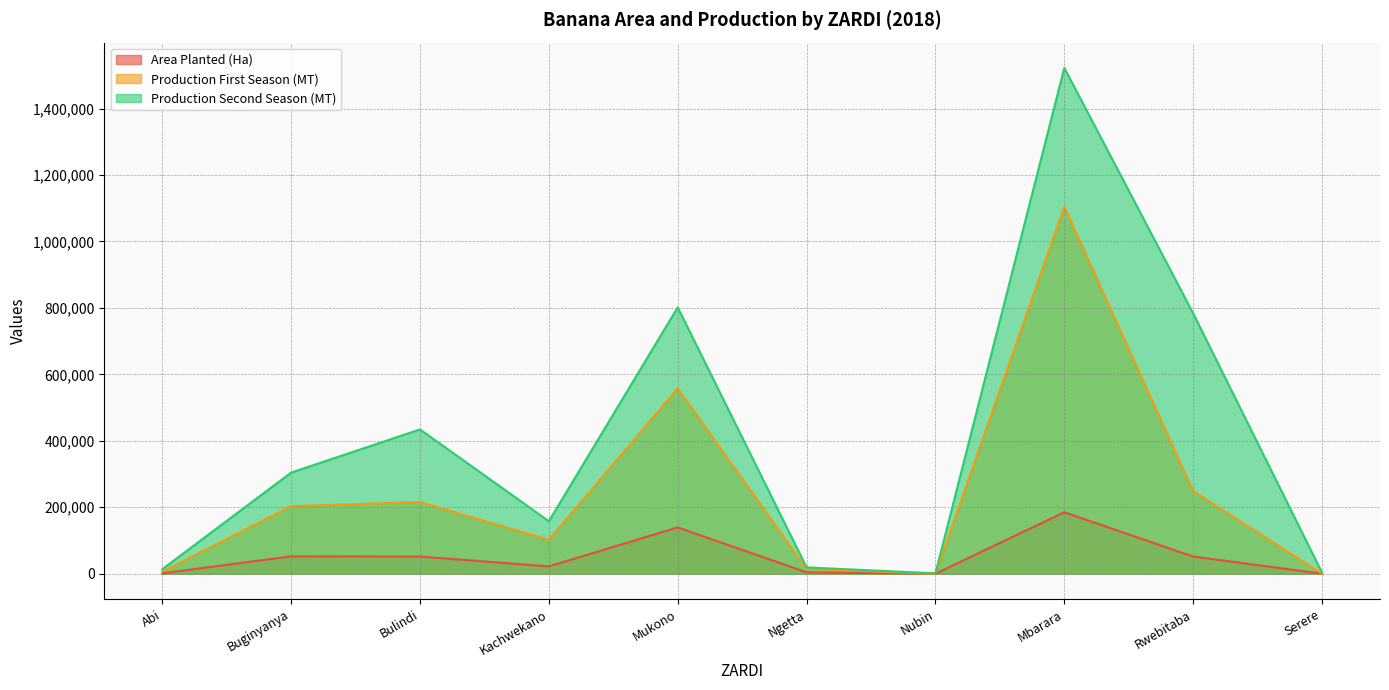

What is the spread (max minus min) of values at Mbarara?

1337326